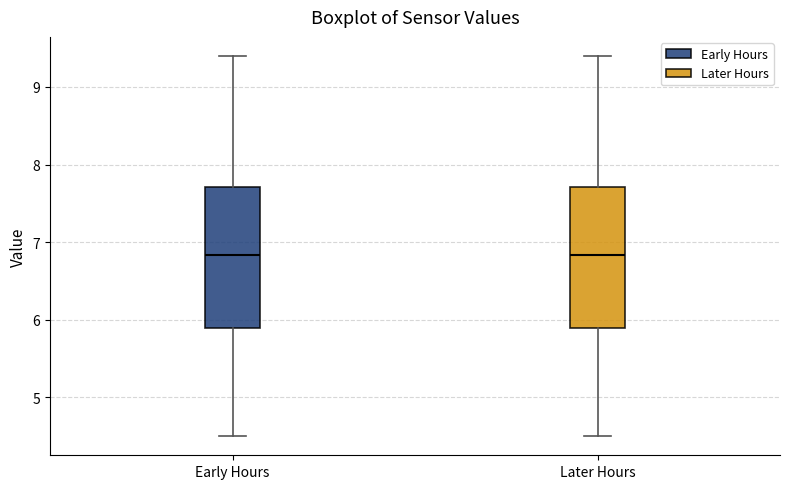

Where does the median line of the box for Early Hours sit on the y-axis? The values are not printed on the chart, so give them approximately, as read against the axis.

6.8